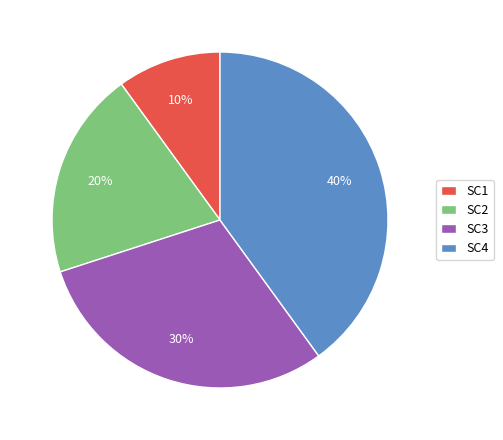

Do SC1 and SC2 together represent more than half of the pie?

No